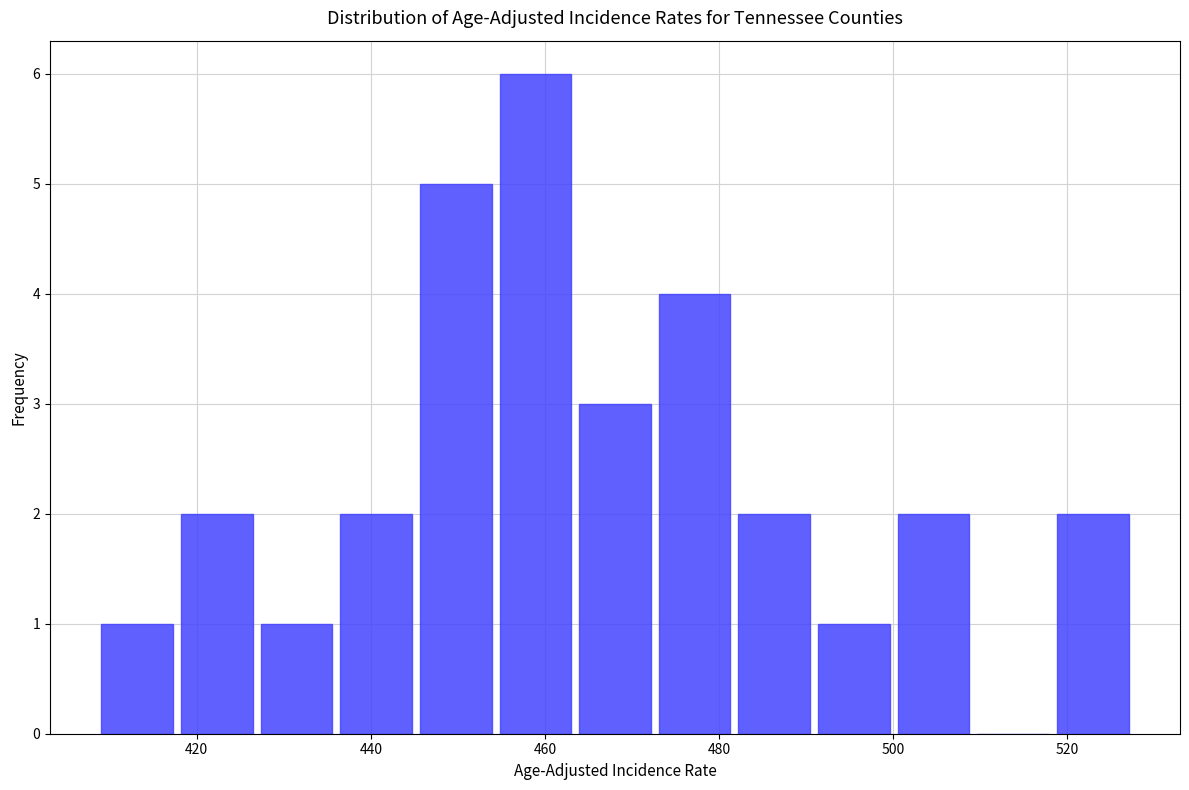

Reading left to right, transcribe this chart: for each bar, give the range it covers on the x-axis and its height. Neither the bar edges nor the heights are printed on the chart, so give them approximately, as read against the axes.

408 to 418: 1
418 to 426: 2
426 to 436: 1
436 to 446: 2
446 to 454: 5
454 to 464: 6
464 to 472: 3
472 to 482: 4
482 to 490: 2
490 to 500: 1
500 to 510: 2
510 to 518: 0
518 to 528: 2